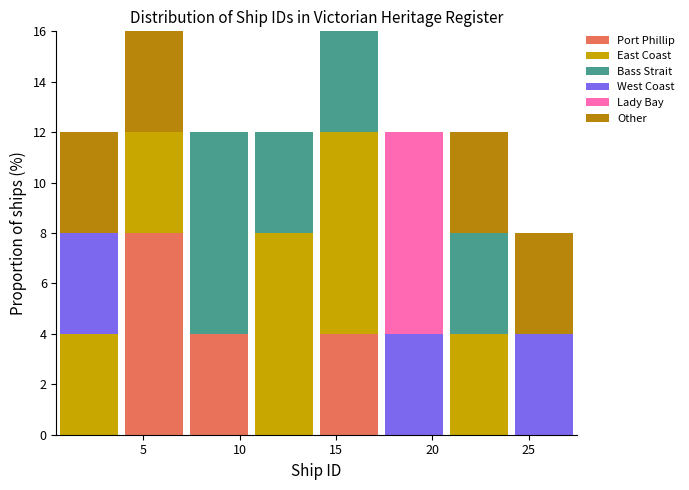

What is the total height of the stacked bar covering 7.5 to 10.5 on the x-axis? Neither the bar edges nor the heights are printed on the chart, so give them approximately, as read against the axes.

12